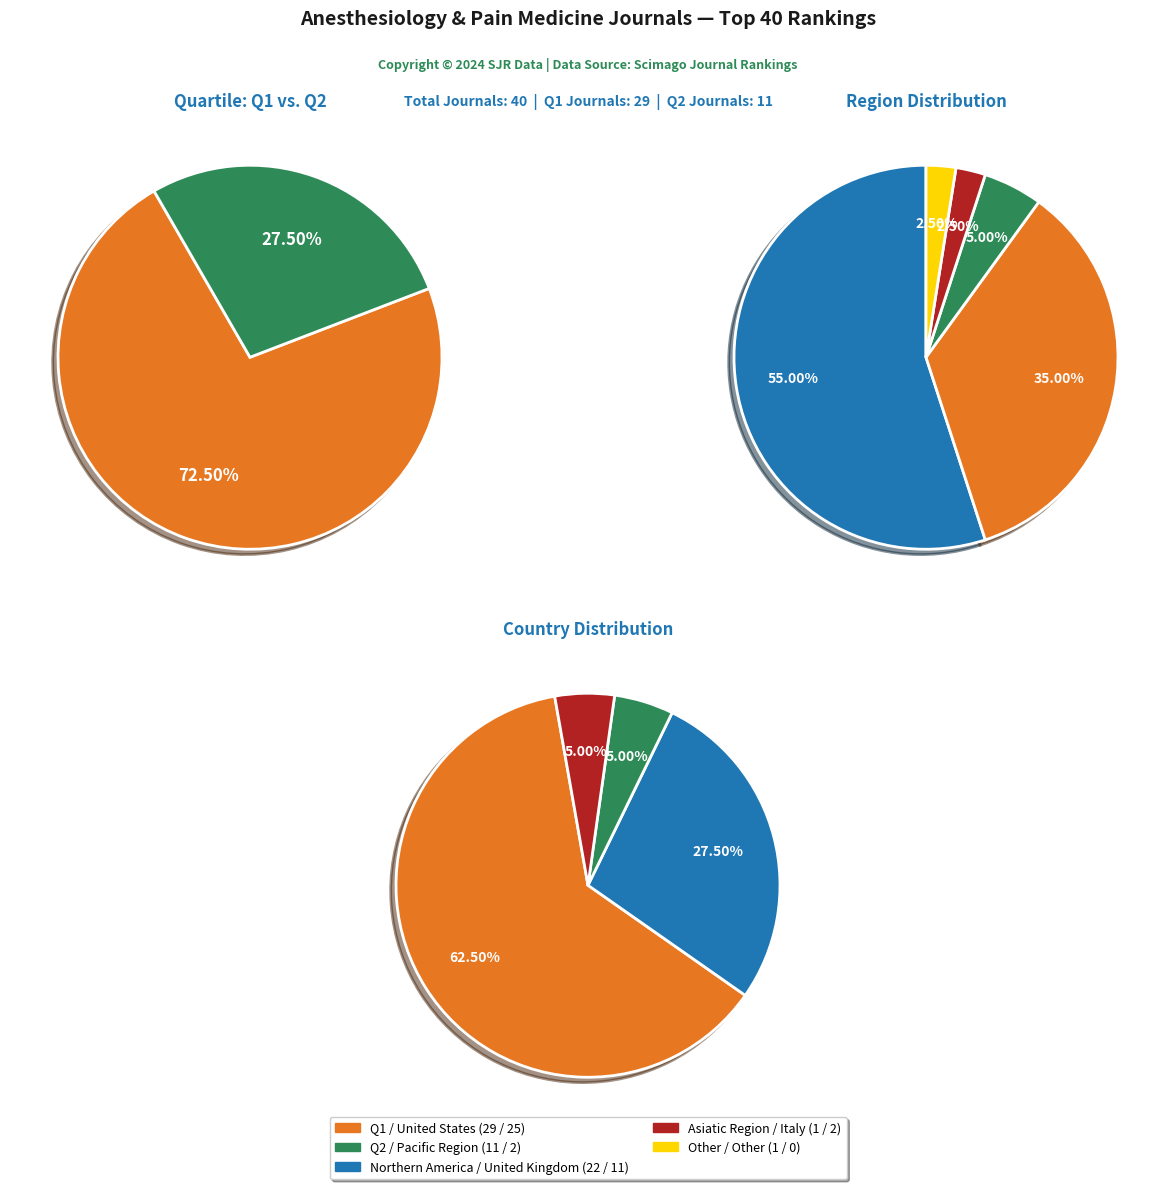

What portion of the pie excludes Q1?

27.5%